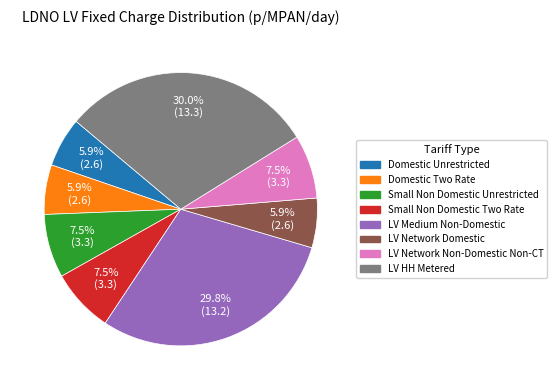

Count the number of slices in the pie.

8